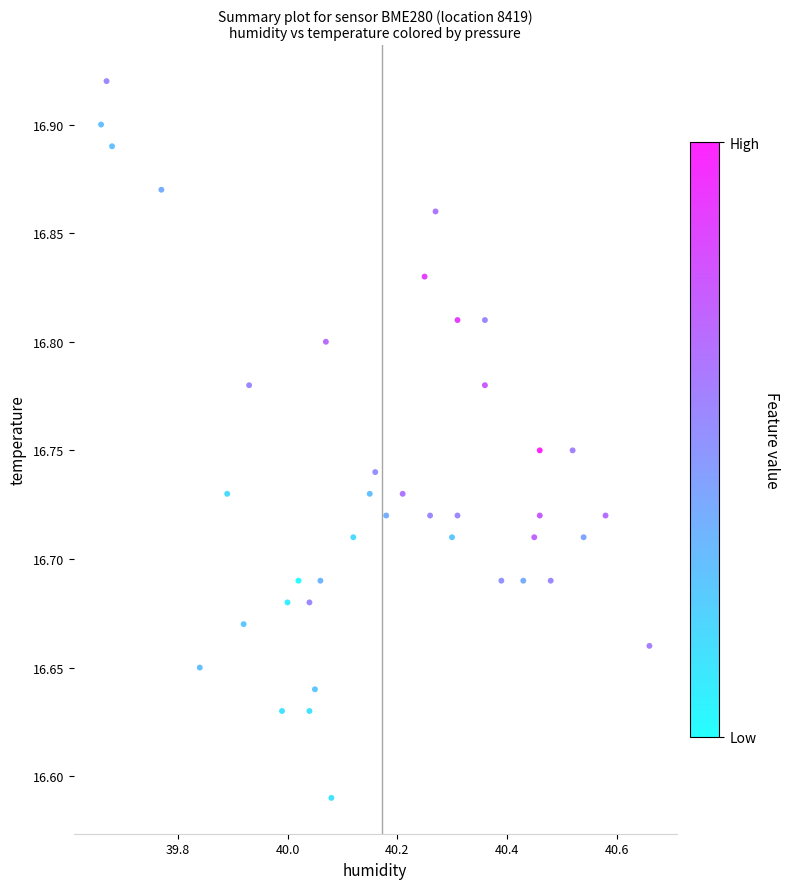

What is the range of X values (max minus min)?

1.0